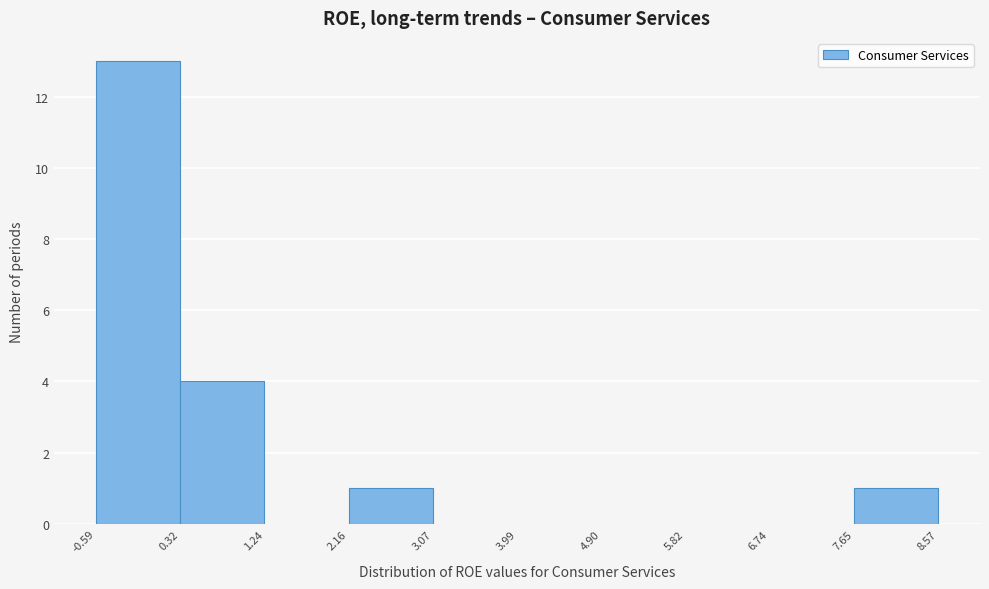

Reading left to right, transcribe this chart: for each bar, give the range it covers on the x-axis and its height. The values are not printed on the chart, so give them approximately, as read against the axis.

-0.59 to 0.32: 13
0.32 to 1.24: 4
1.24 to 2.16: 0
2.16 to 3.07: 1
3.07 to 3.99: 0
3.99 to 4.90: 0
4.90 to 5.82: 0
5.82 to 6.74: 0
6.74 to 7.65: 0
7.65 to 8.57: 1